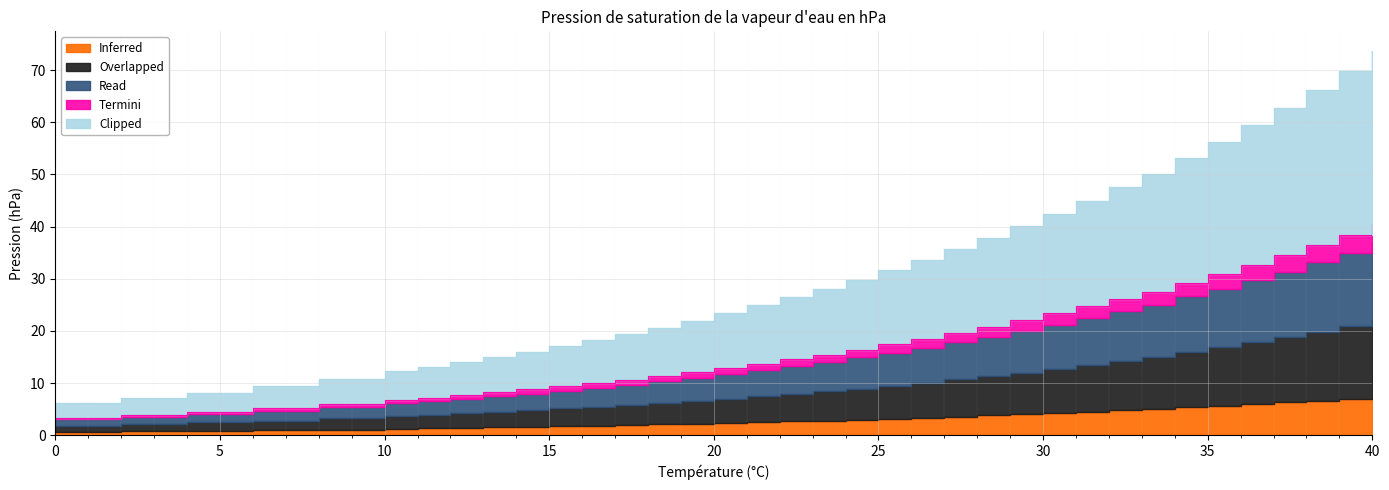

Where does the Termini series first go above 15?

23